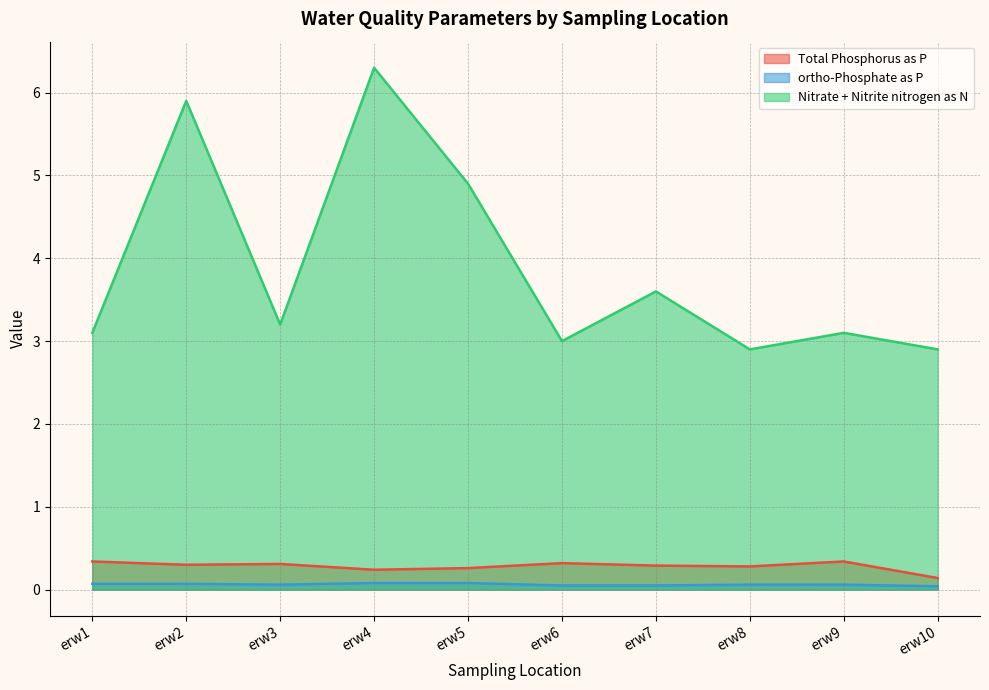

Is the value of ortho-Phosphate as P at erw10 greater than the value of Total Phosphorus as P at erw6?

No